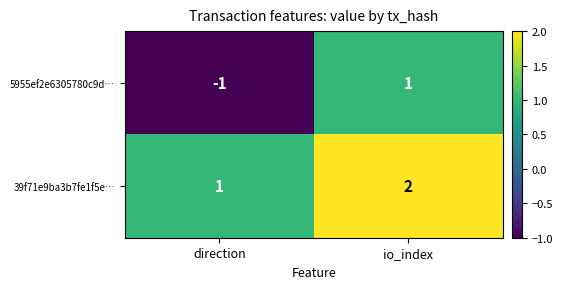

What is the total value across all series at io_index?

3